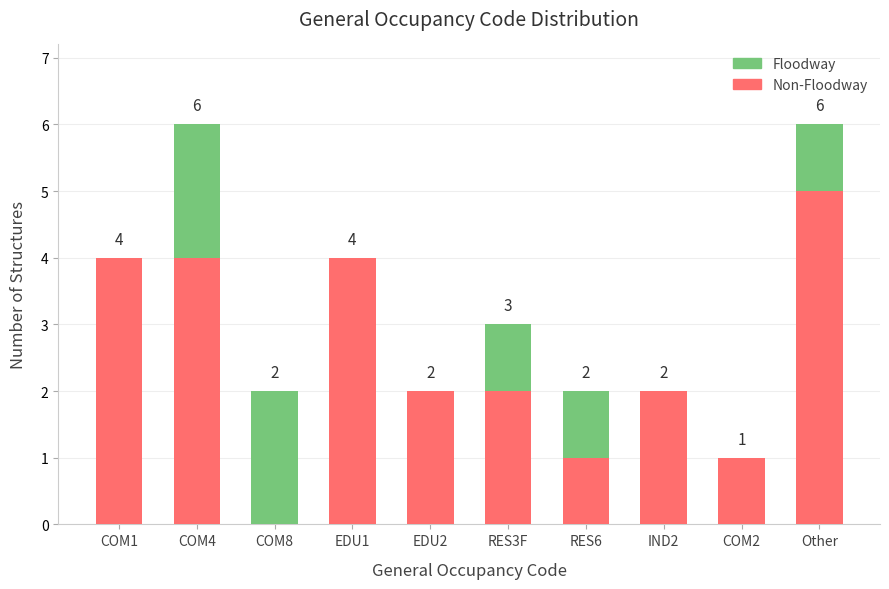

What is the total value across all series at Other?

6